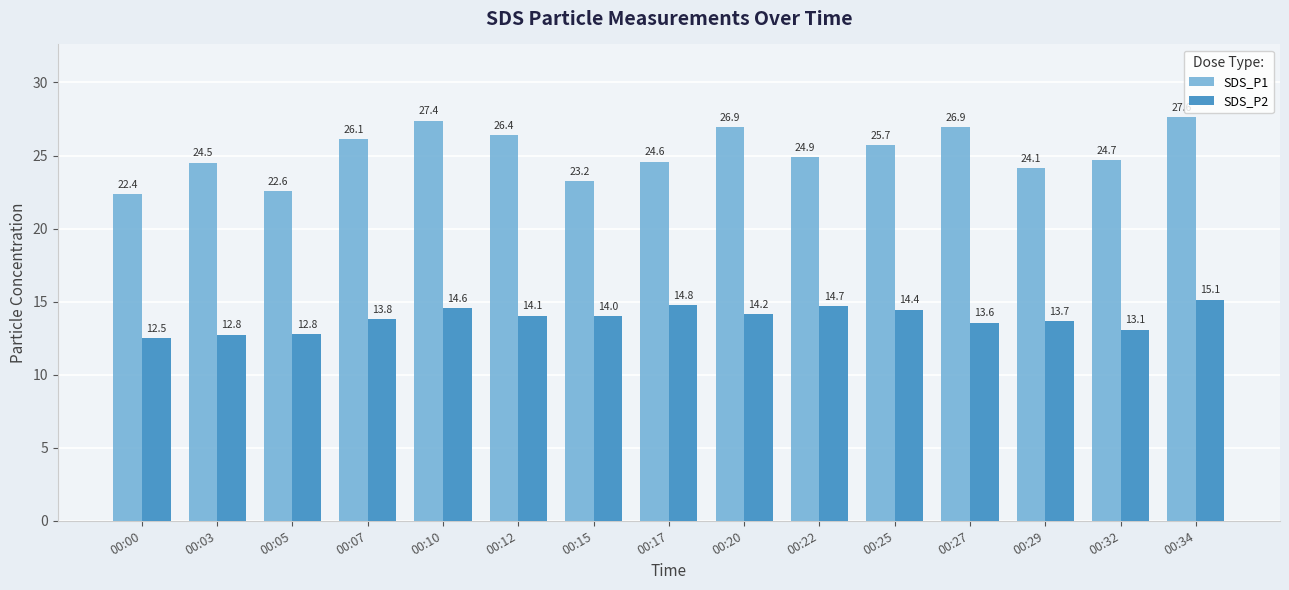

What is the difference between the maximum and second lowest values in the SDS_P2 series?

2.4